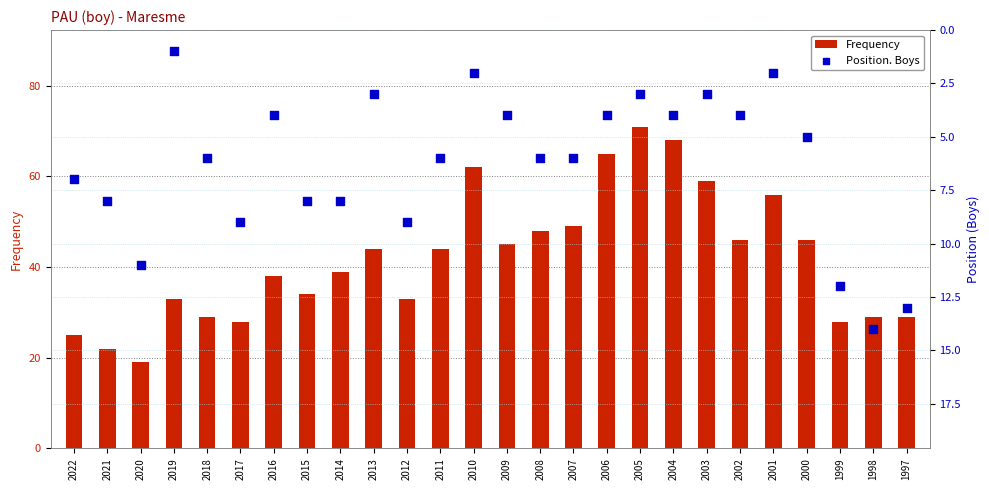

Which series has the largest total across all categories?

Frequency